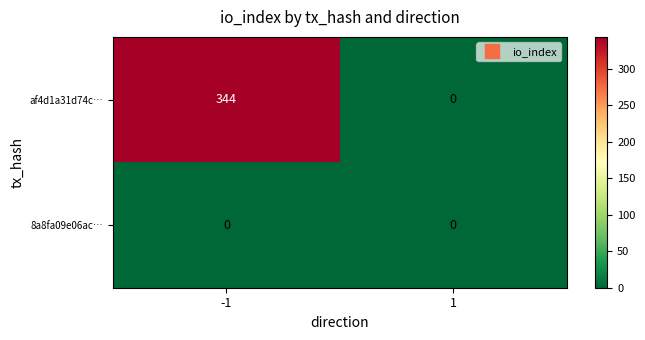

At how many categories does at least one series exceed 336?

1